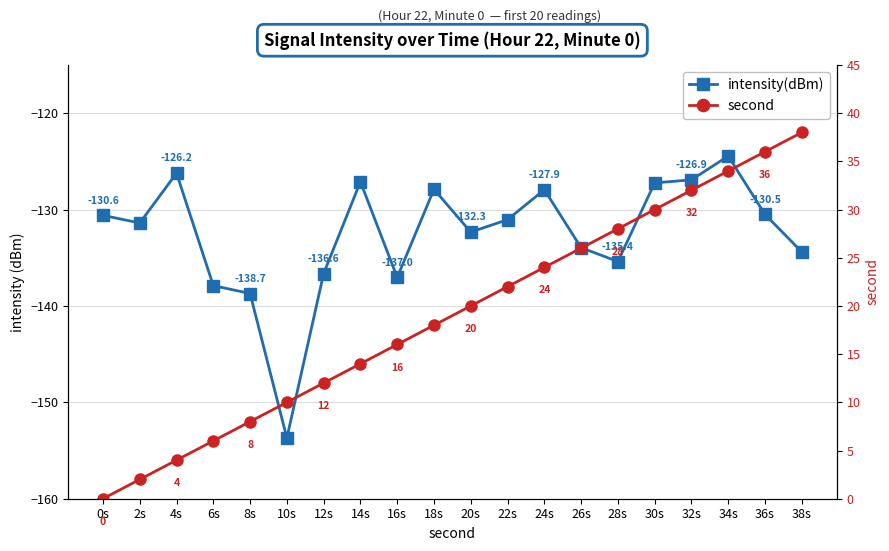

Rank the series by their average value, from lowest to highest.

intensity(dBm), second